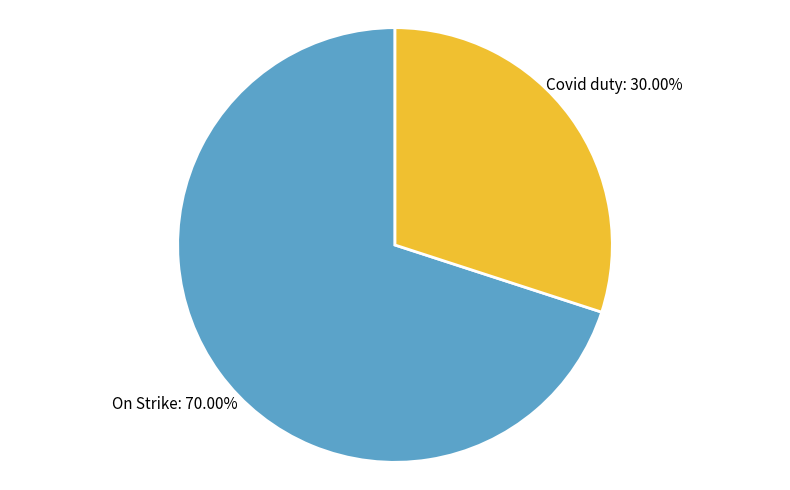

How many segments does this pie chart have?

2